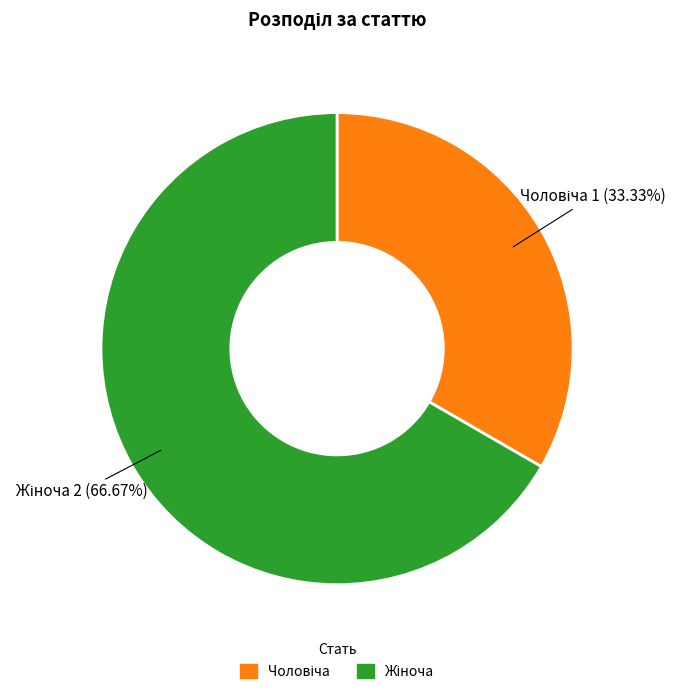

Is there a majority slice in this chart?

Yes